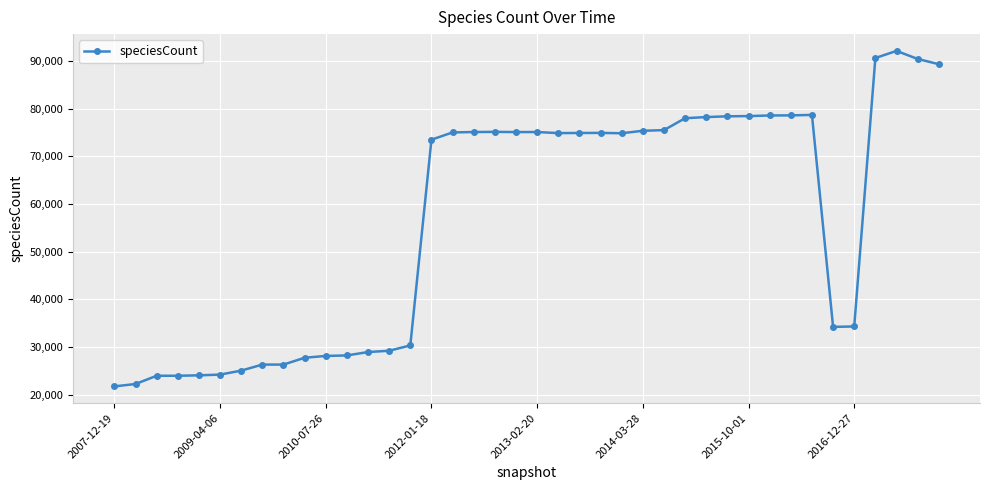

What is the value of the 26th point from the left?

75344